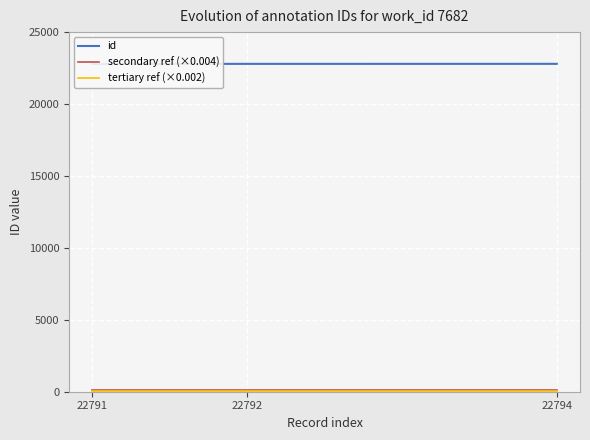

What is the maximum value shown in the chart?

22794